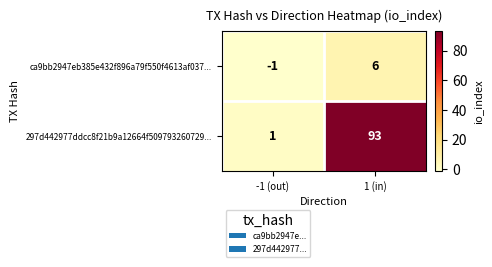

What is the sum of all 297d442977ddcc8f21b9a12664f509793260729... values?

94